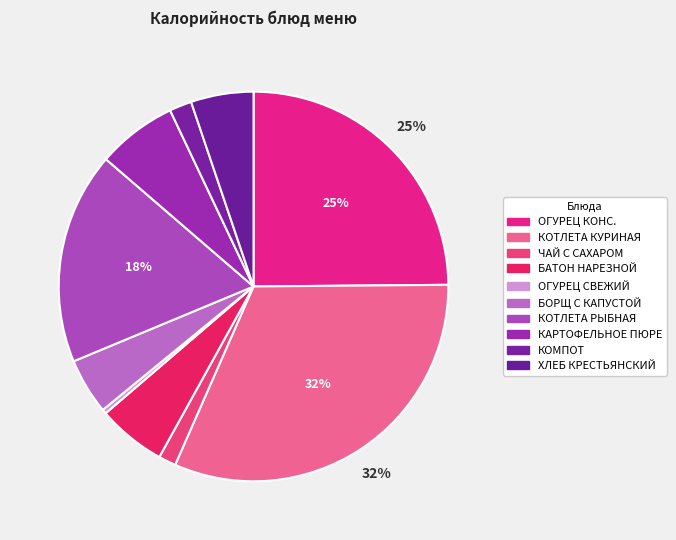

How many slices are in this pie chart?

10